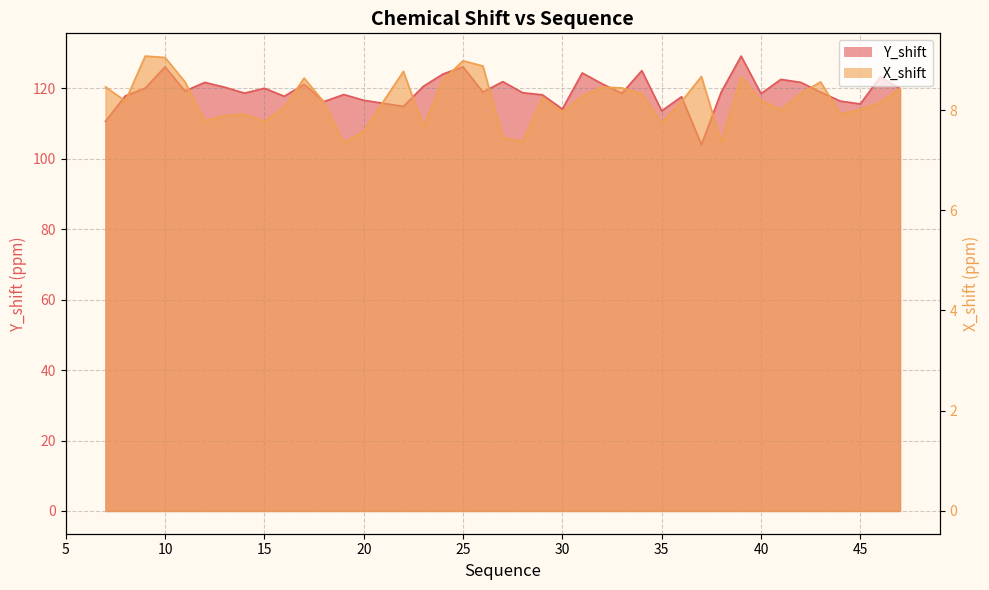

Is the value of X_shift at 23 greater than the value of Y_shift at 13?

No